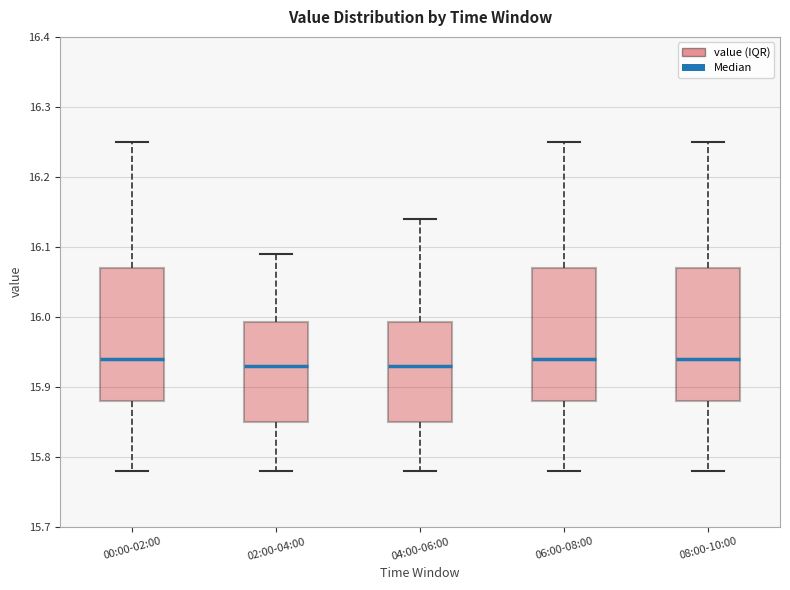

Reading left to right, transcribe this box plot: for each box, give where its median line is, the range the box spans, and where its two whiskers end, as read against the y-axis. The values are not printed on the chart, so give them approximately, as read against the axis.

00:00-02:00: median 15.94, box 15.88 to 16.07, whiskers 15.78 to 16.25
02:00-04:00: median 15.93, box 15.85 to 15.99, whiskers 15.78 to 16.09
04:00-06:00: median 15.93, box 15.85 to 15.99, whiskers 15.78 to 16.14
06:00-08:00: median 15.94, box 15.88 to 16.07, whiskers 15.78 to 16.25
08:00-10:00: median 15.94, box 15.88 to 16.07, whiskers 15.78 to 16.25